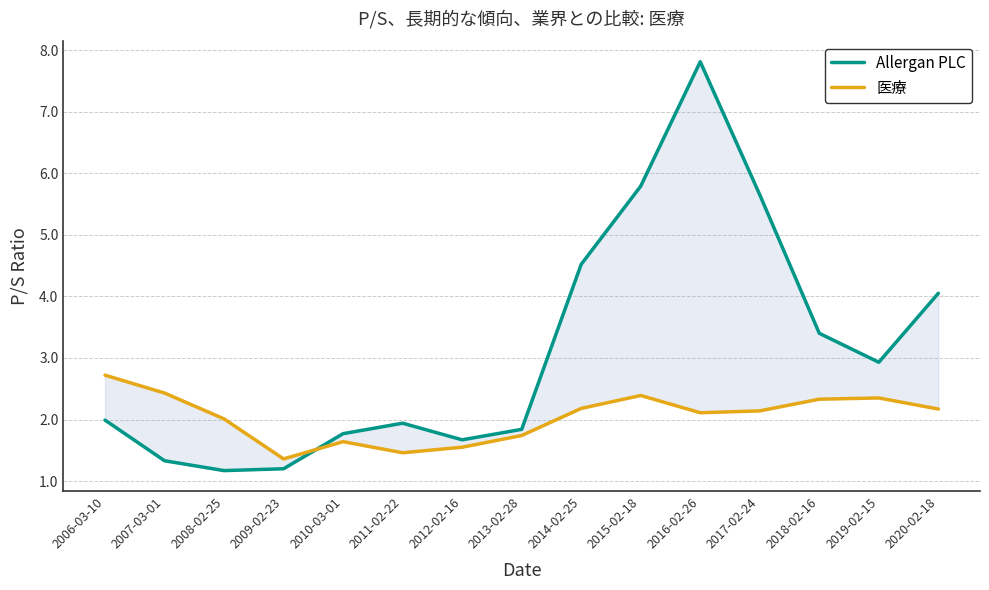

Rank the series by their average value, from highest to lowest.

Allergan PLC, 医療